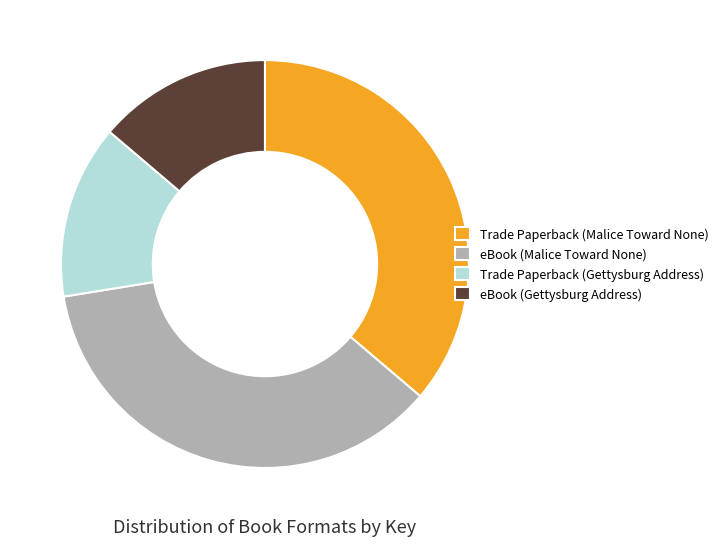

Is the sum of eBook (Gettysburg Address) and Trade Paperback (Gettysburg Address) greater than half?

No